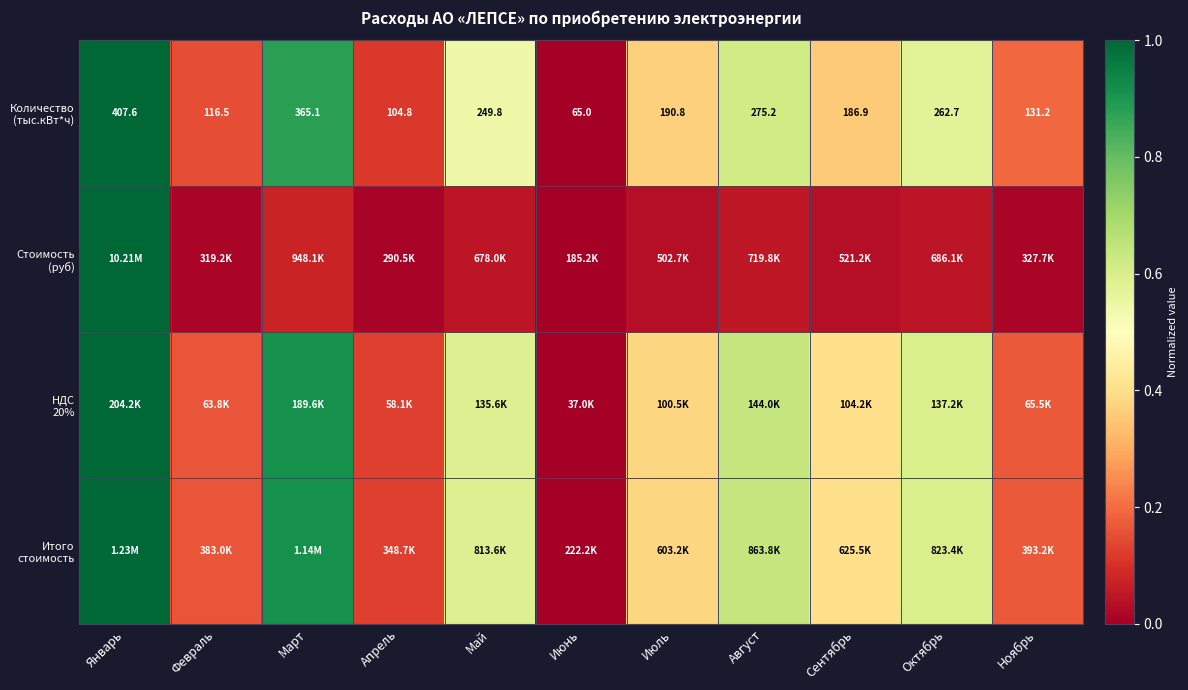

Which has a higher value, Июль or Май?

Май